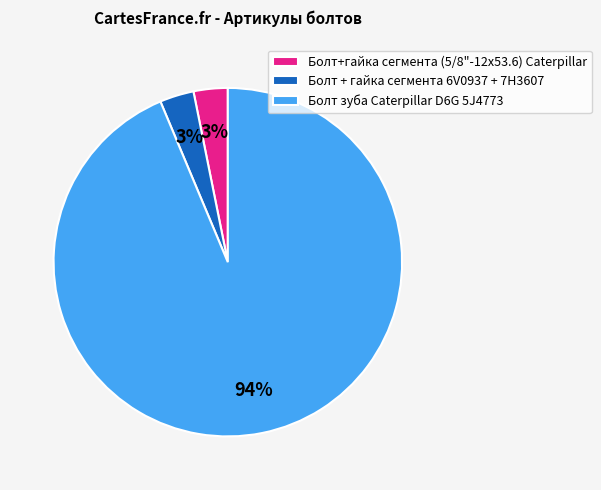

To the nearest percent, what is the combined percentage of Болт+гайка сегмента (5/8"-12х53.6) Caterpillar and Болт + гайка сегмента 6V0937 + 7H3607?

6%